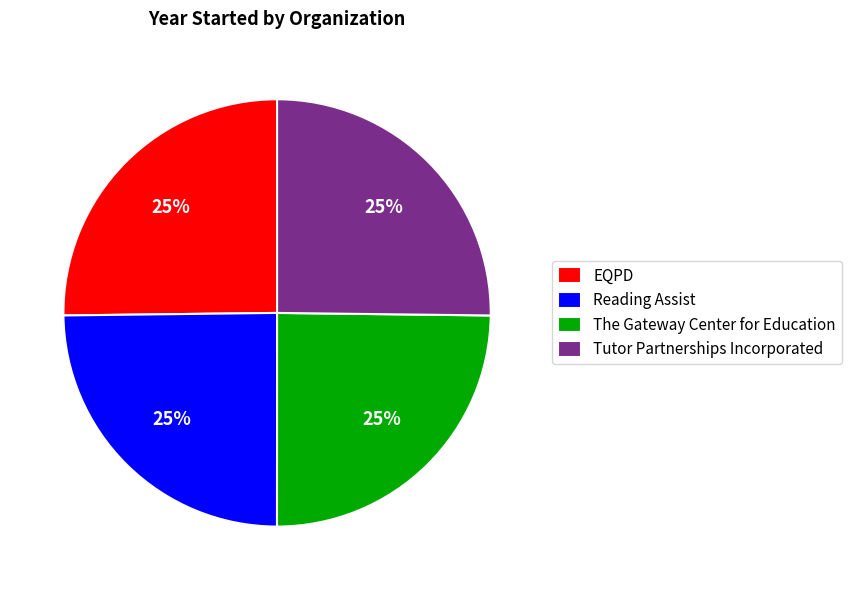

Count the number of slices in the pie.

4